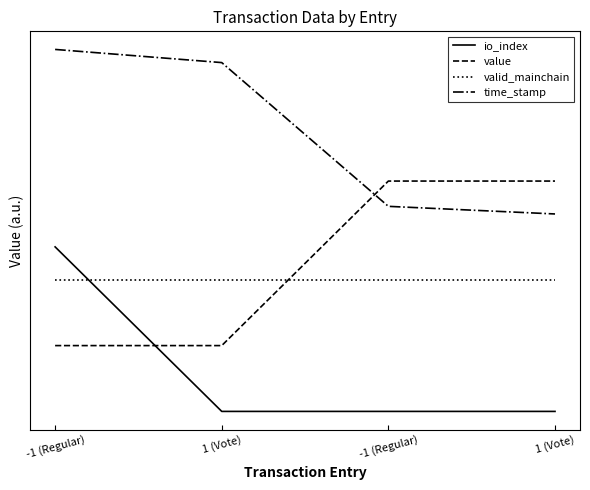

Reading left to right, what are all the values shown in this chart?

io_index: 1.0	0.0	0.0	0.0
value: 0.4	0.4	1.4	1.4
valid_mainchain: 0.8	0.8	0.8	0.8
time_stamp: 2.2	2.1	1.2	1.2